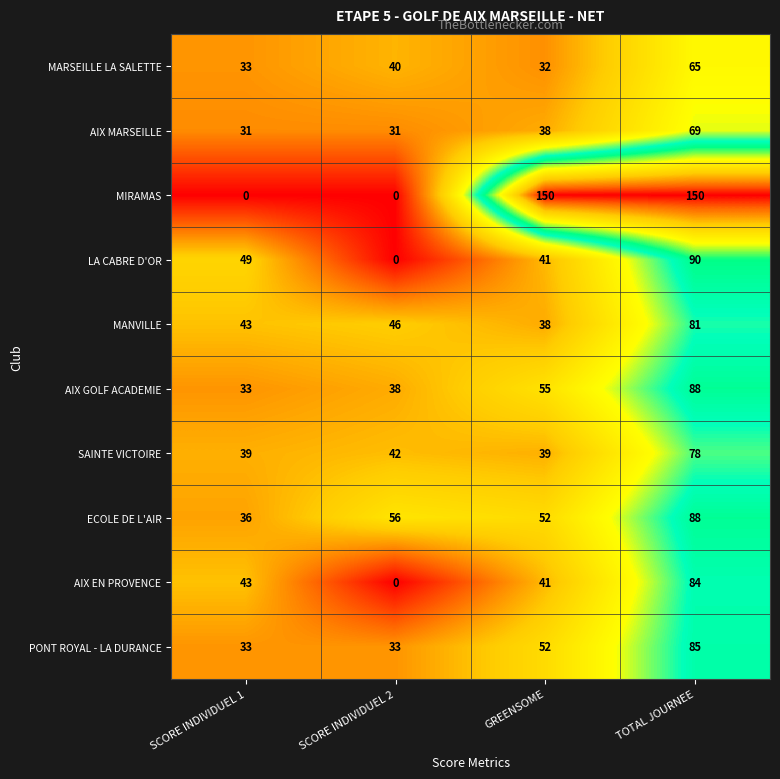

What is the total value across all series at SCORE INDIVIDUEL 1?

340